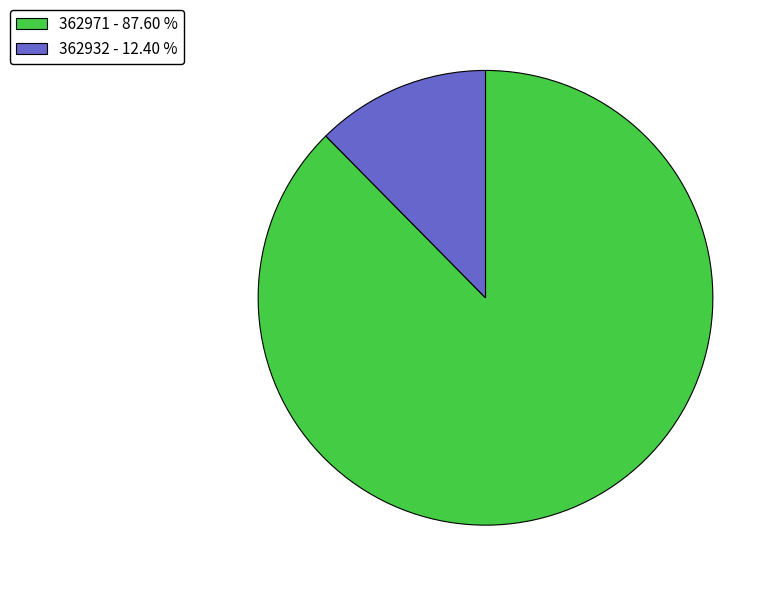

Count the number of slices in the pie.

2